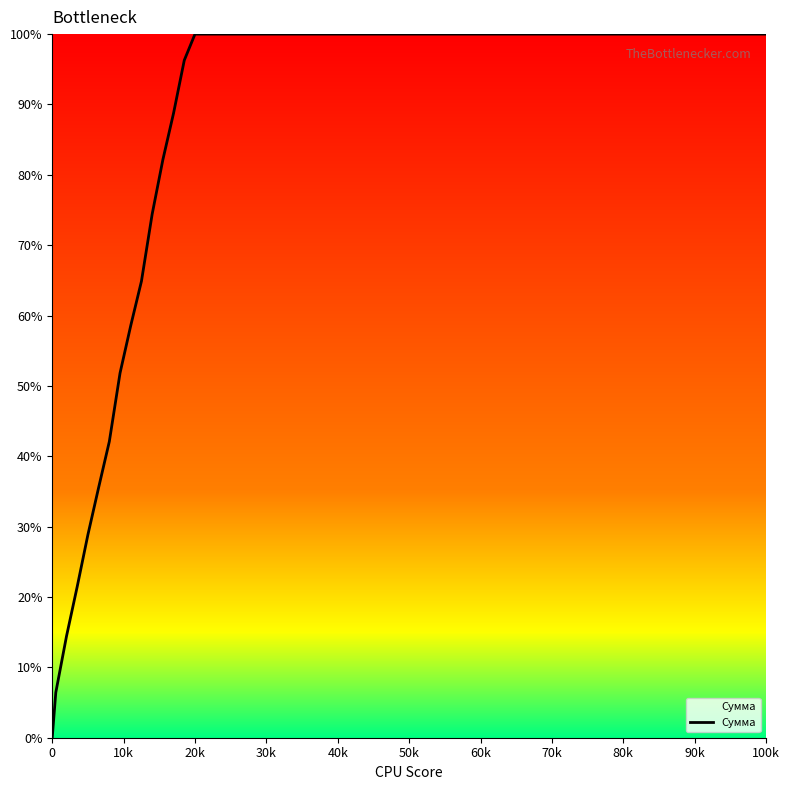

What is the greatest value displayed?

100.0